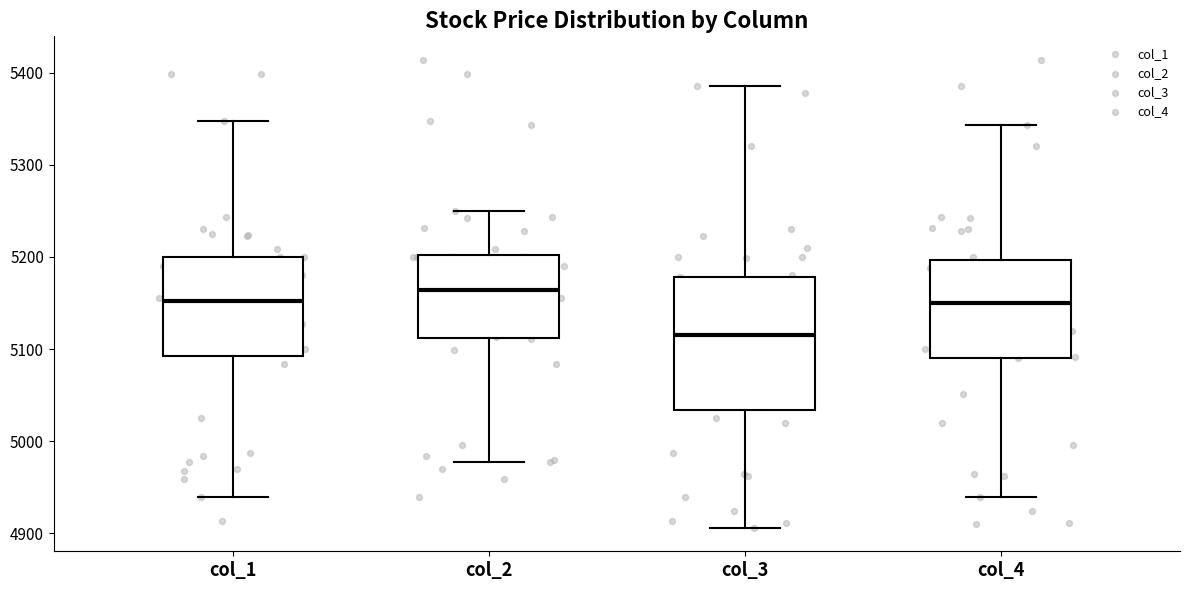

Reading left to right, transcribe this box plot: for each box, give where its median line is, the range the box spans, and where its two whiskers end, as read against the y-axis. The values are not printed on the chart, so give them approximately, as read against the axis.

col_1: median 5150, box 5090 to 5200, whiskers 4940 to 5350
col_2: median 5160, box 5110 to 5200, whiskers 4980 to 5250
col_3: median 5120, box 5030 to 5180, whiskers 4910 to 5390
col_4: median 5150, box 5090 to 5200, whiskers 4940 to 5340